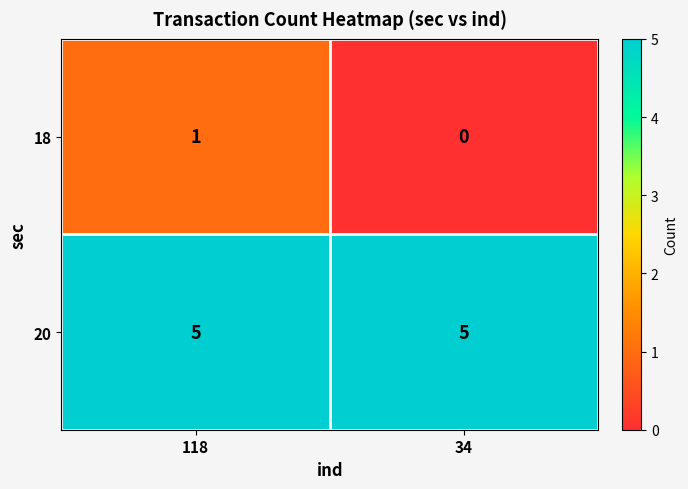

Rank the series at 118 from highest to lowest value.

20, 18